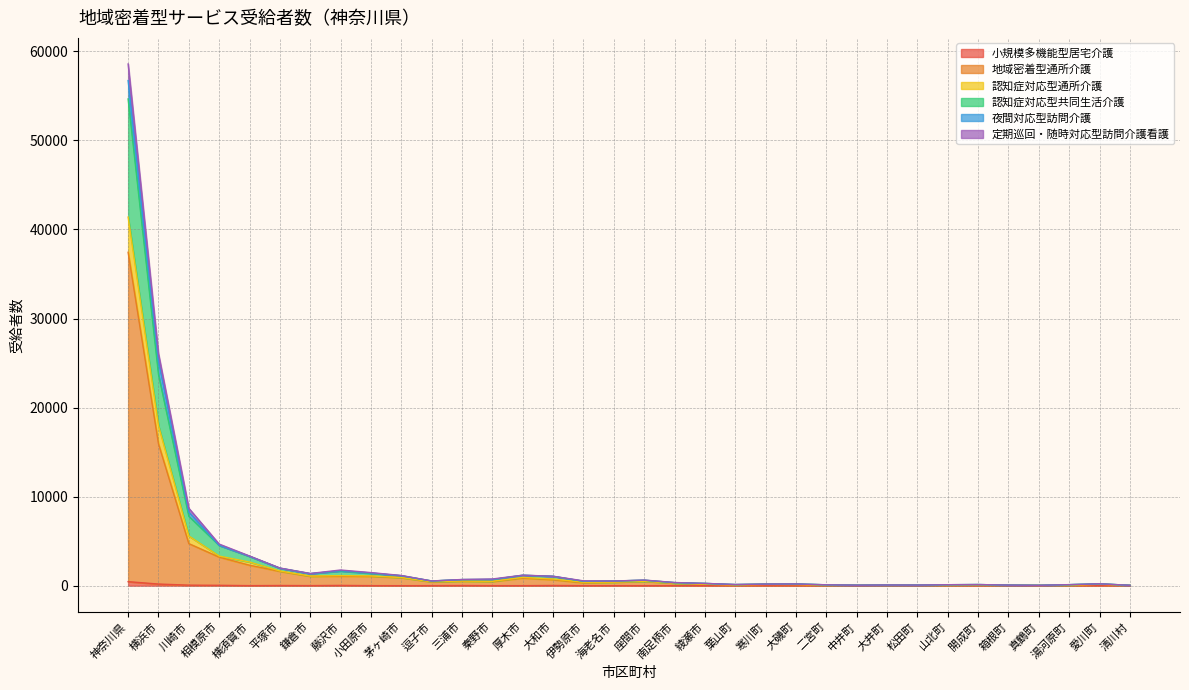

Does the chart display data point markers on the line(s)?

No